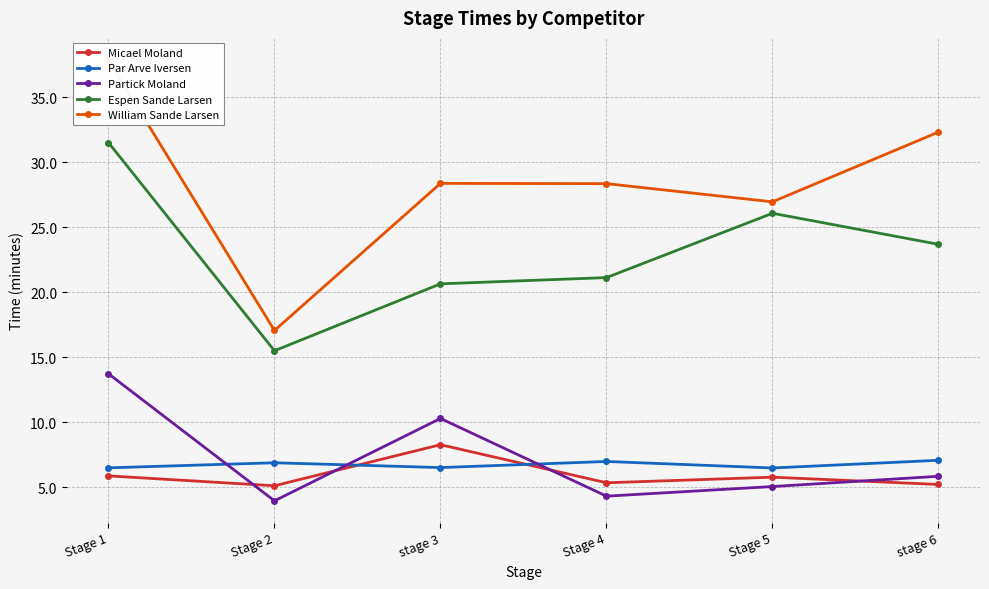

Reading left to right, transcribe all the data shown in this chart.

Micael Moland: 5.9	5.1	8.3	5.3	5.8	5.2
Par Arve Iversen: 6.5	6.9	6.5	7.0	6.5	7.1
Partick Moland: 13.7	3.9	10.3	4.3	5.0	5.8
Espen Sande Larsen: 31.5	15.5	20.6	21.1	26.1	23.7
William Sande Larsen: 37.9	17.1	28.4	28.4	26.9	32.3